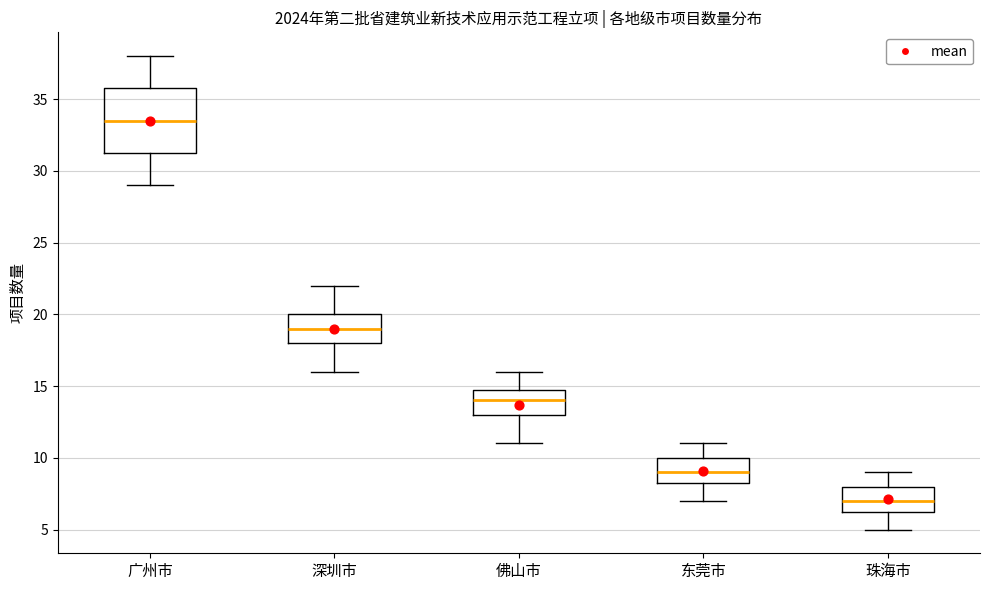

Where does the median line of the box for 珠海市 sit on the y-axis? The values are not printed on the chart, so give them approximately, as read against the axis.

7.0